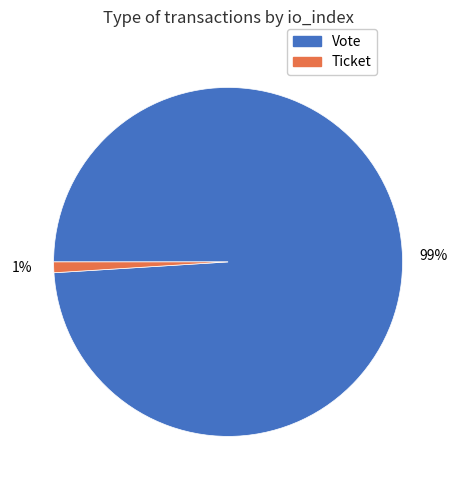

Count the number of slices in the pie.

2